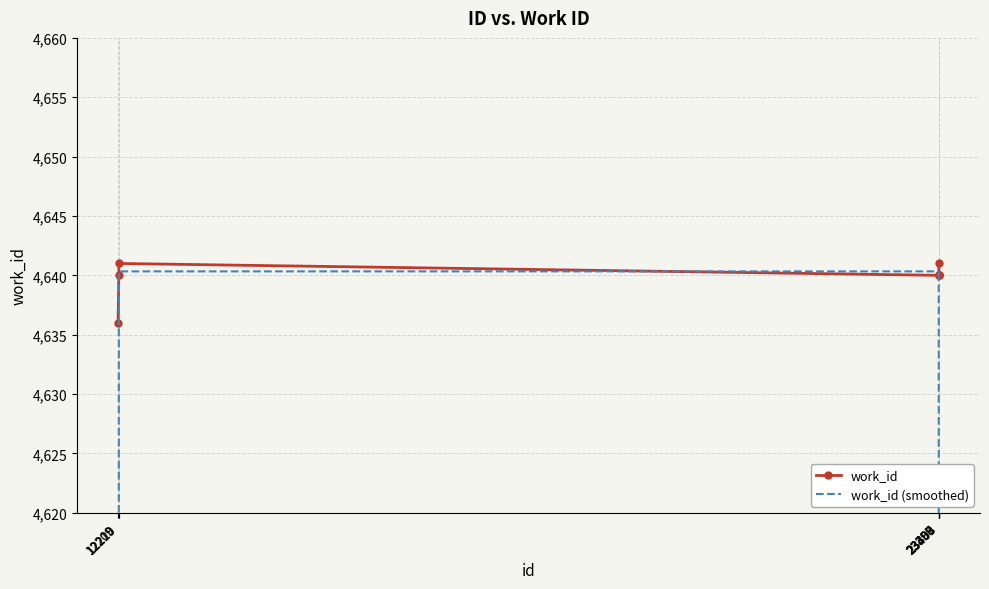

Between which two adjacent categories do work_id (smoothed) and work_id first intersect?

12220 and 23397